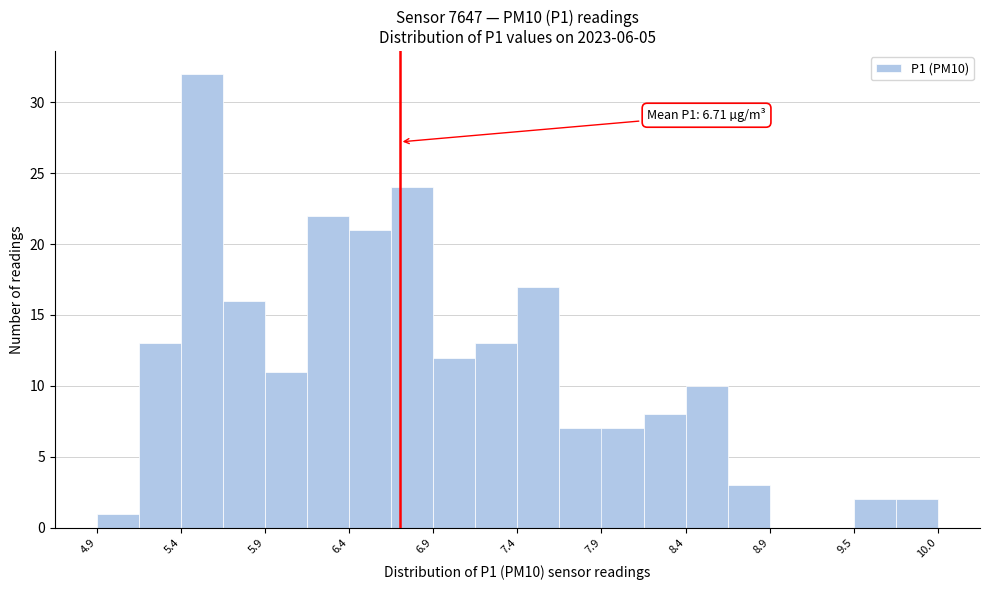

Read against the x-axis, roughly where is the centre of the tallest bar?

5.5